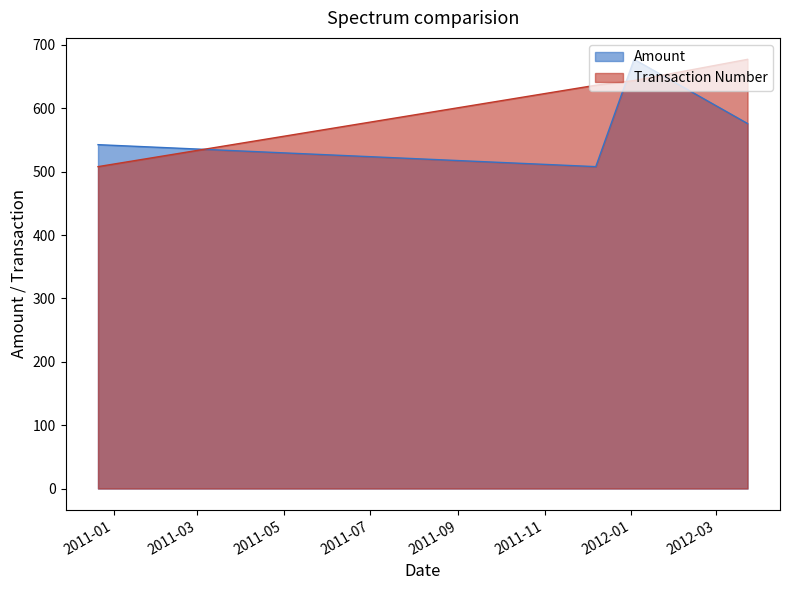

List the series in order of their peak value, highest first.

Amount, Transaction Number